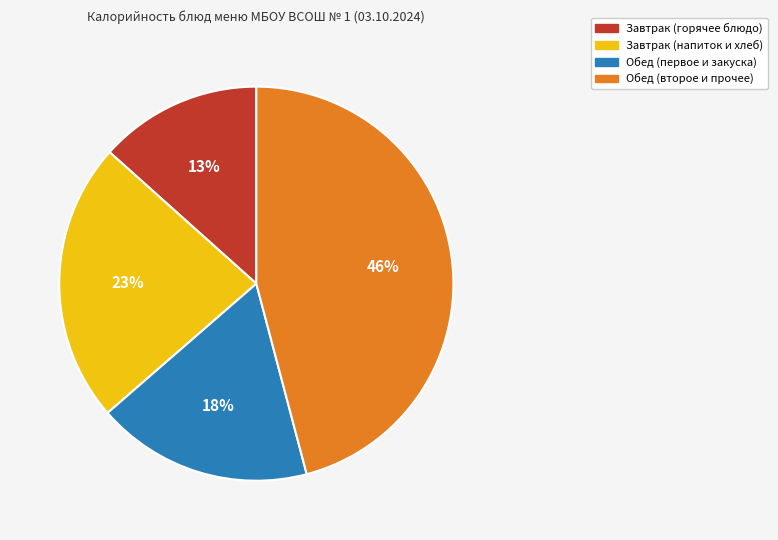

To the nearest percent, what is the average slice percentage?

25%